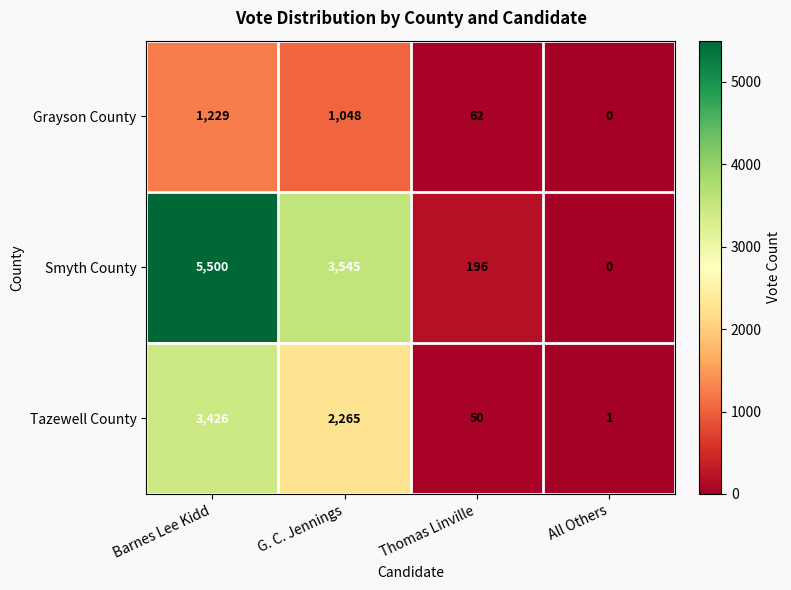

At which label does Grayson County first exceed 1048?

Barnes Lee Kidd